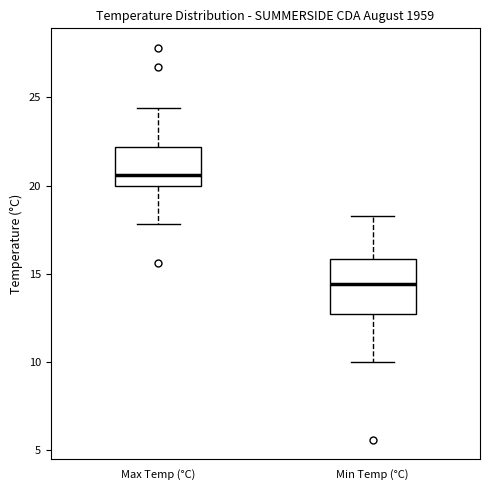

Which box has the lowest median line?

Min Temp (°C)